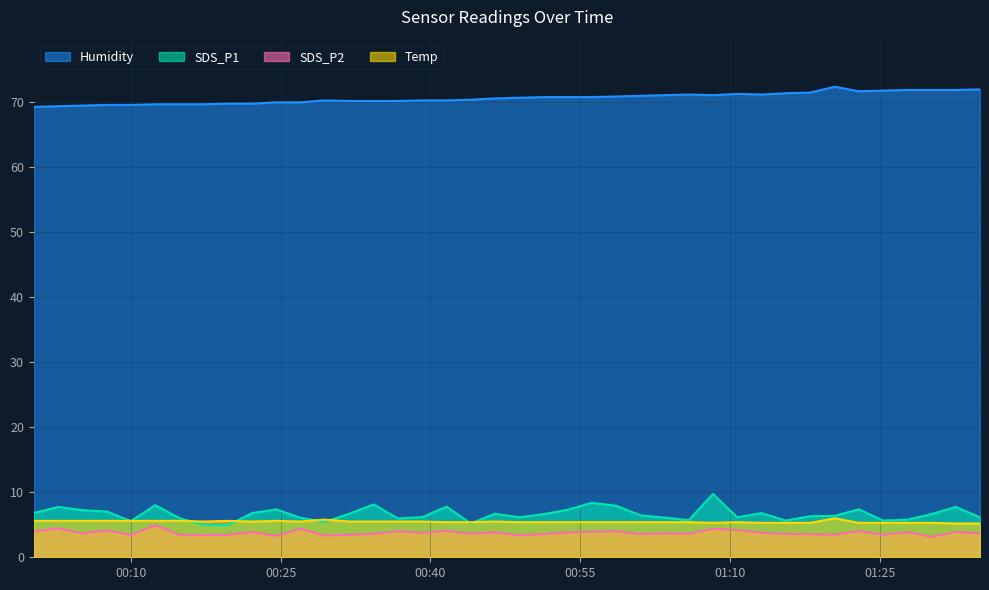

Which series has the largest total across all categories?

Humidity